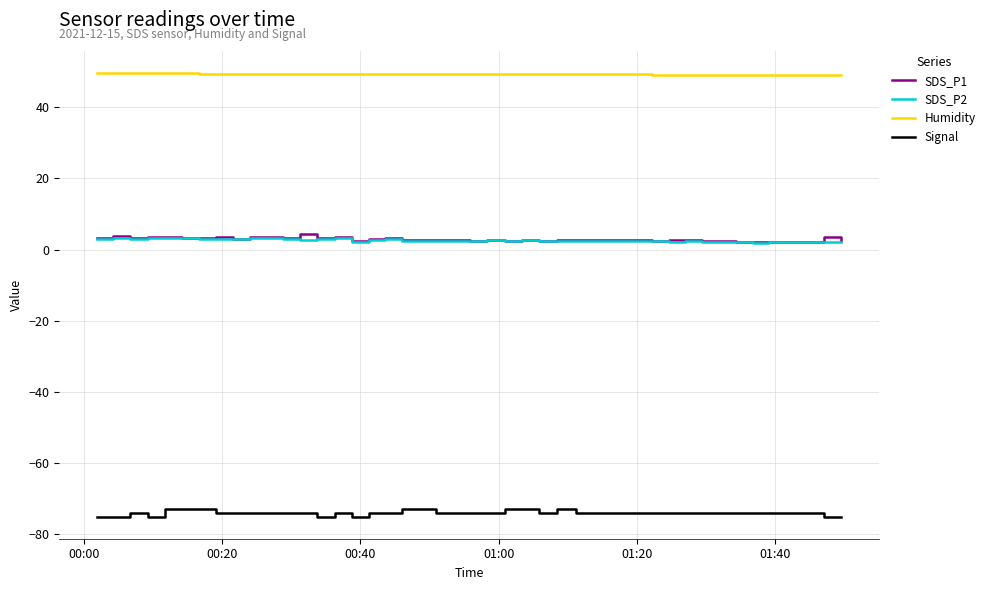

How many lines are shown in the chart?

4